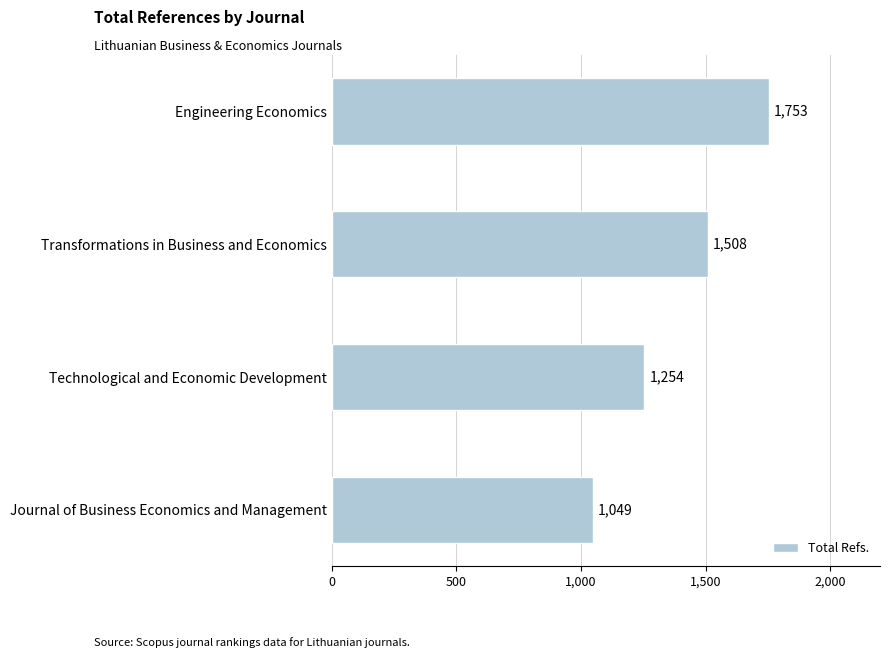

What is the maximum value shown in the chart?

1753